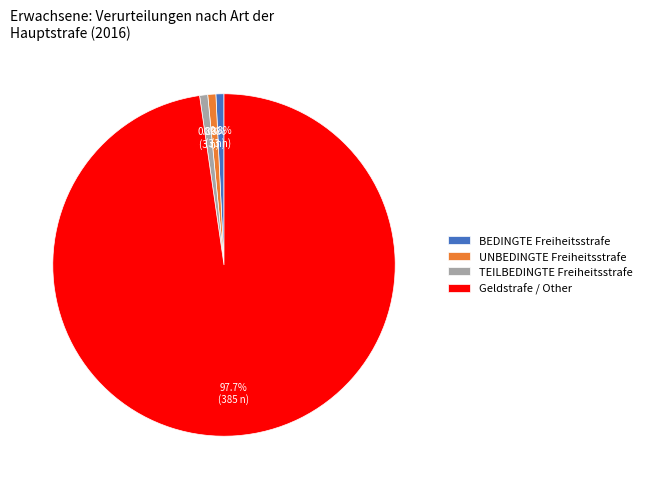

What is the largest slice in the pie chart?

Geldstrafe / Other